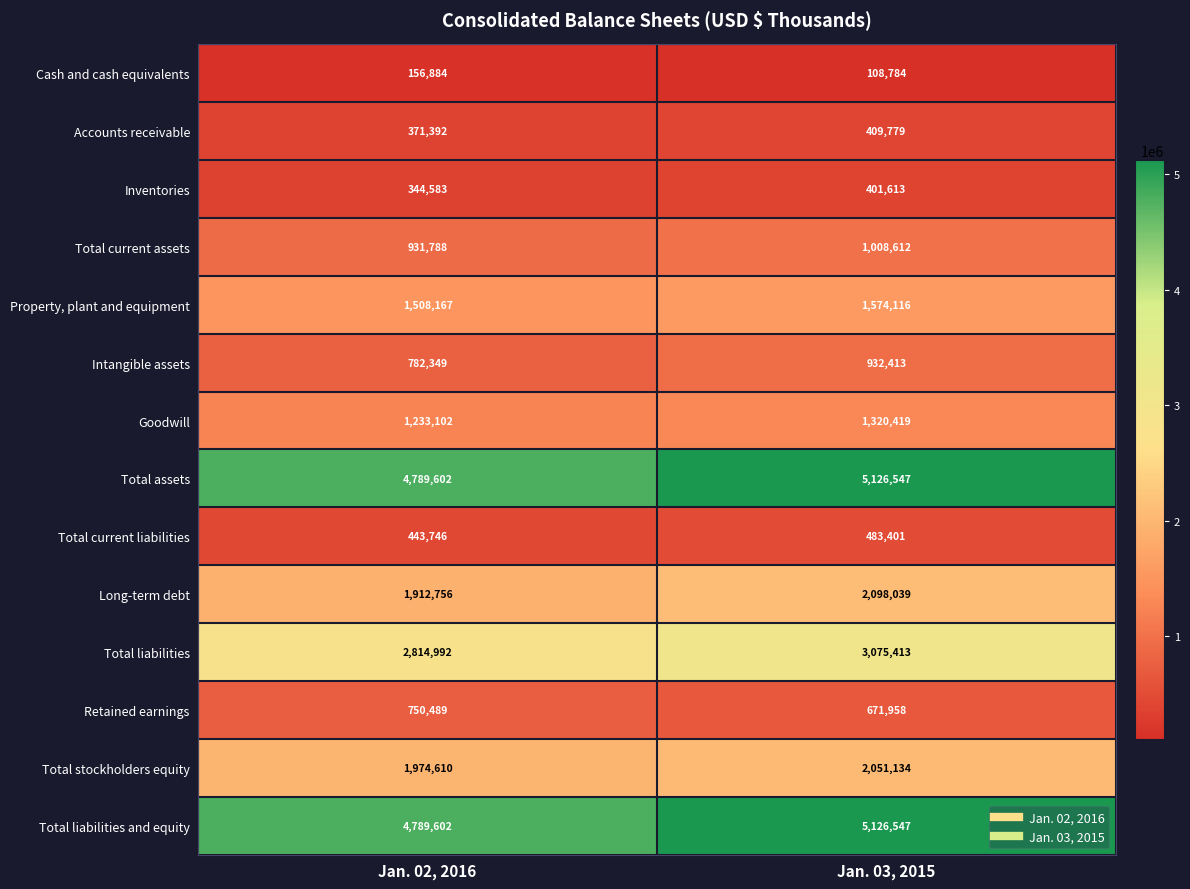

What is the spread (max minus min) of values at Jan. 02, 2016?

4632718